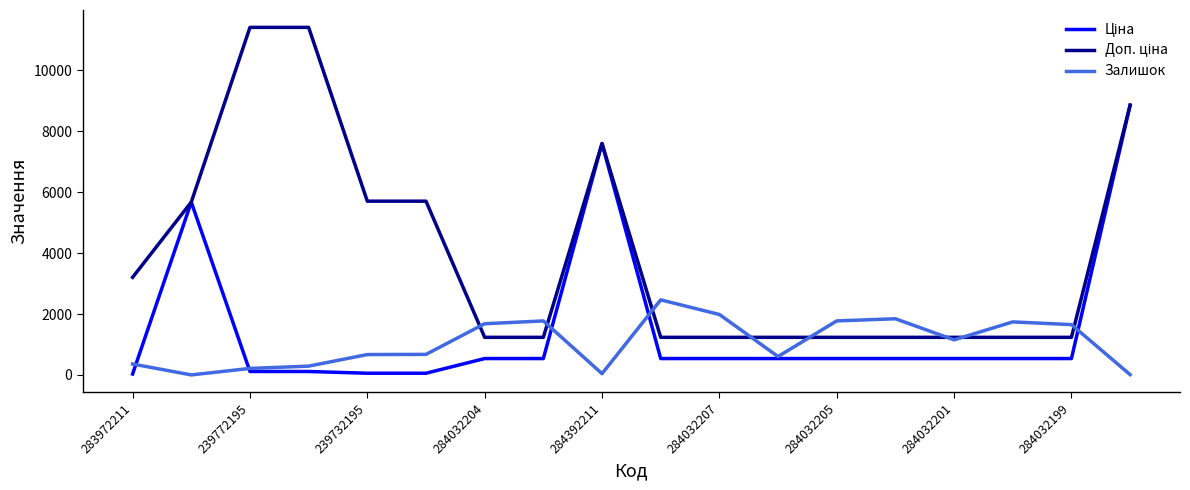

What is the maximum value shown in the chart?

11410.0